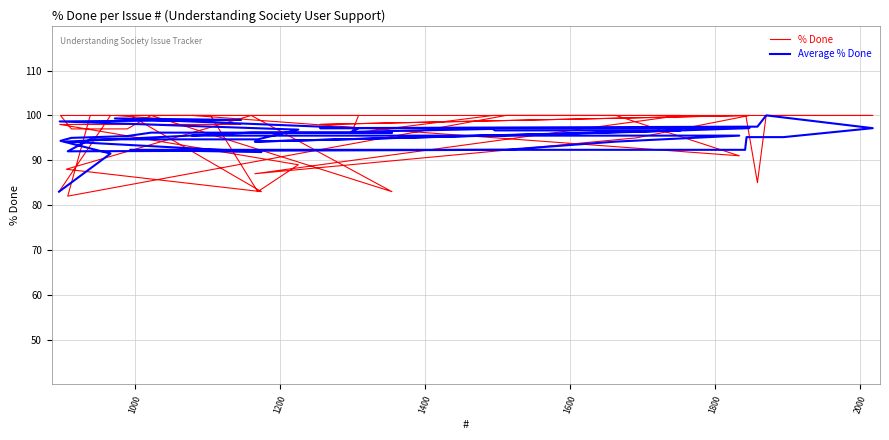

What are all the series names shown in the legend?

% Done, Average % Done